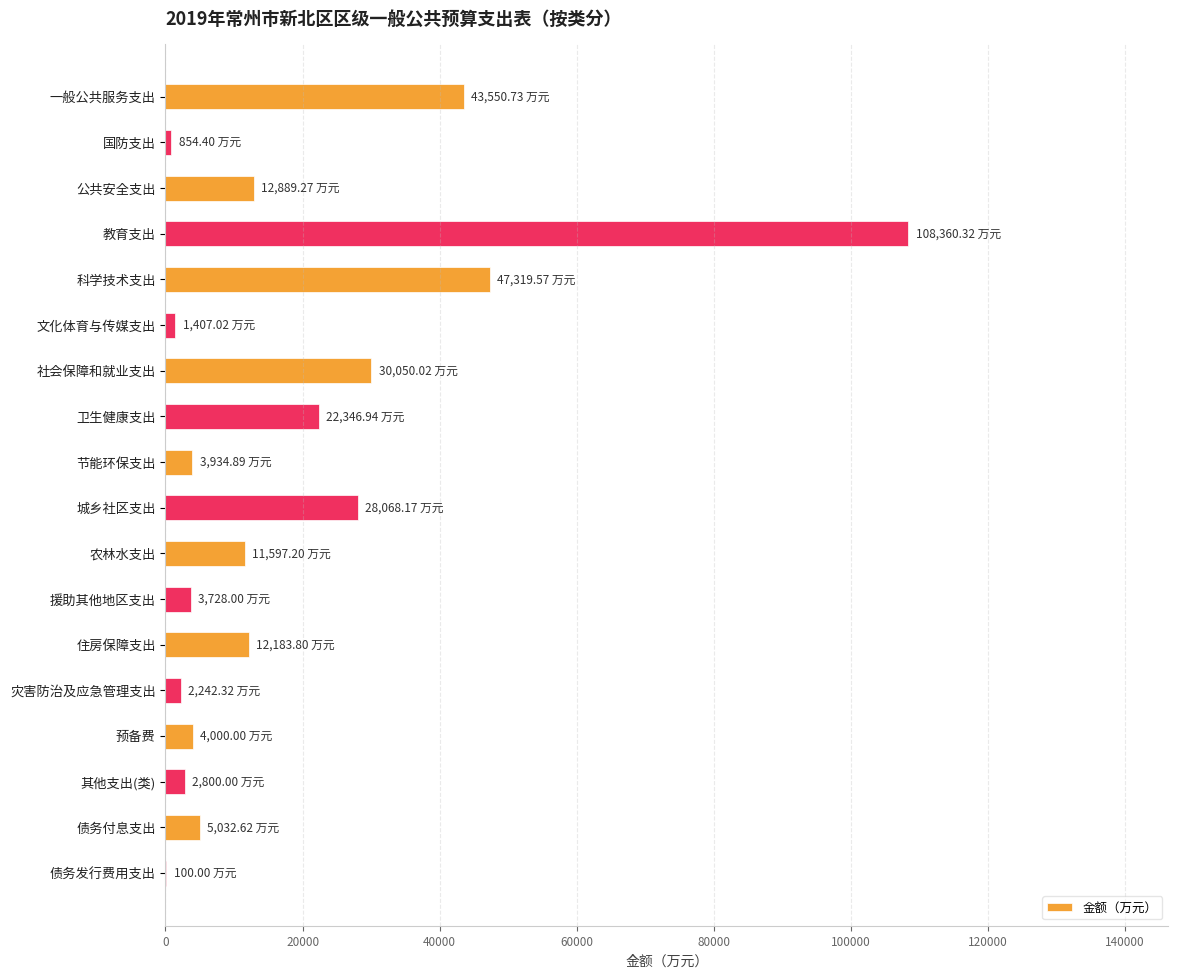

What is the sum of all values?

340465.3